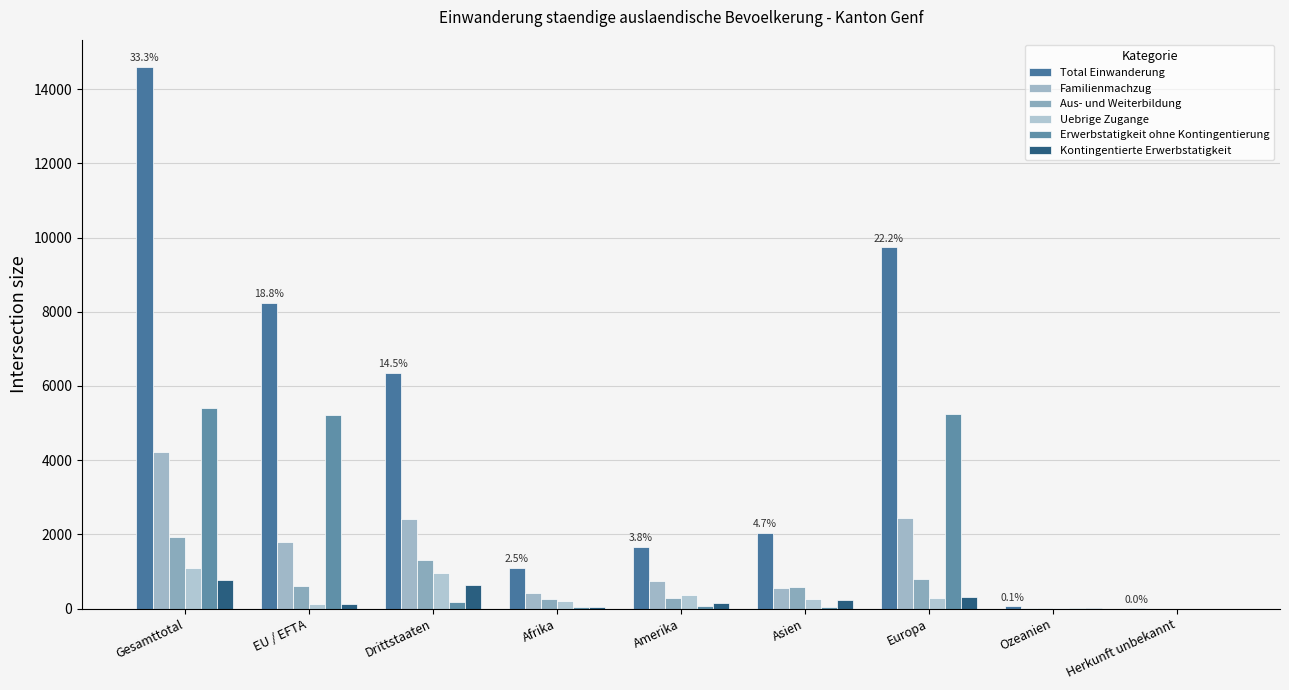

Does the chart contain stacked bars?

No